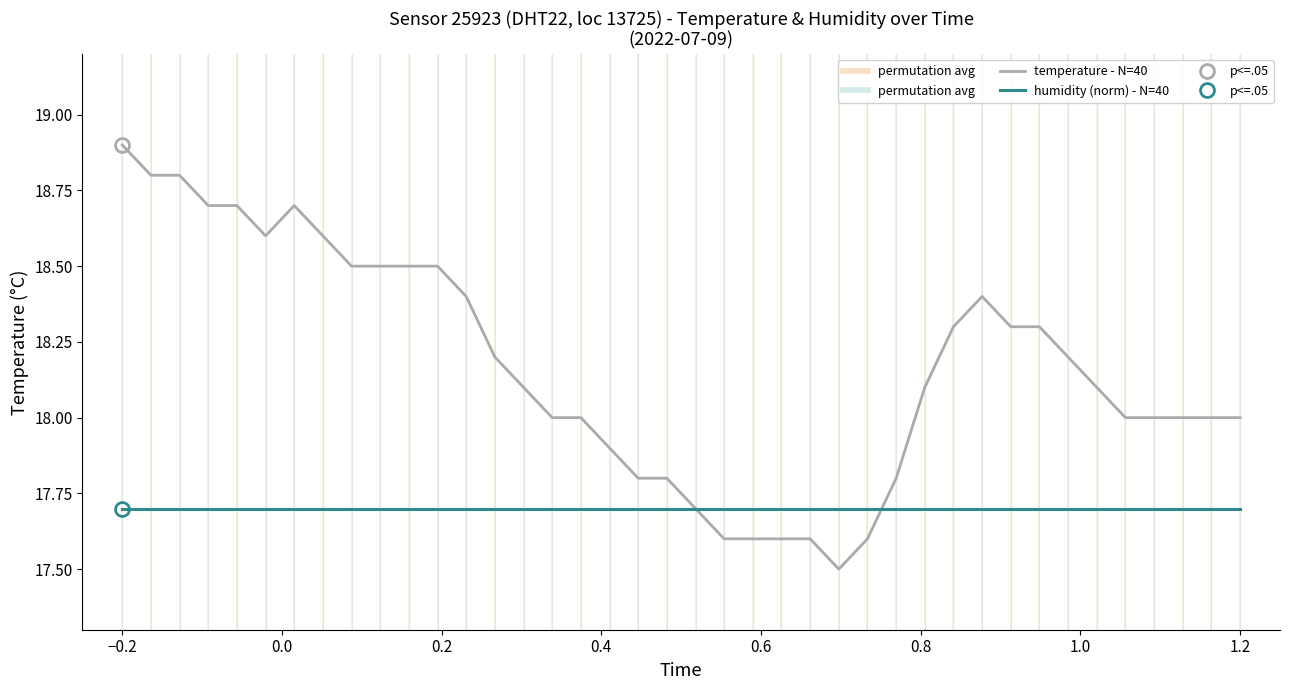

What are all the series names shown in the legend?

temperature - N=40, humidity (norm) - N=40